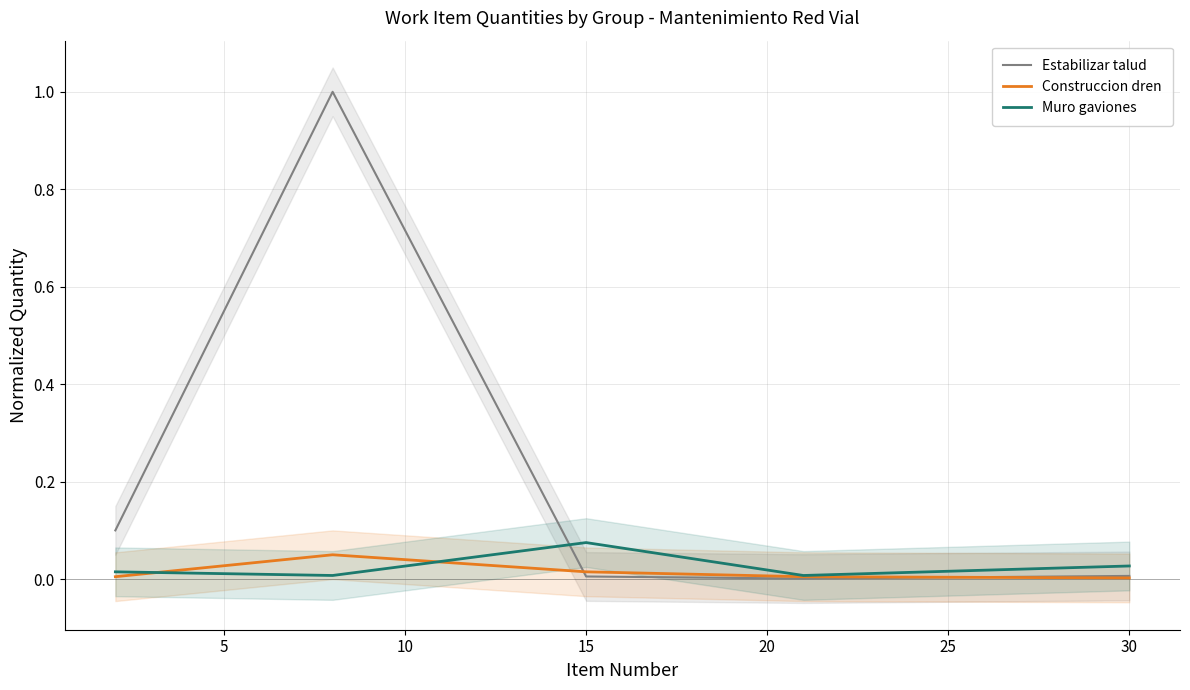

Is it true that Construccion dren equals 0.0 at 30?

True